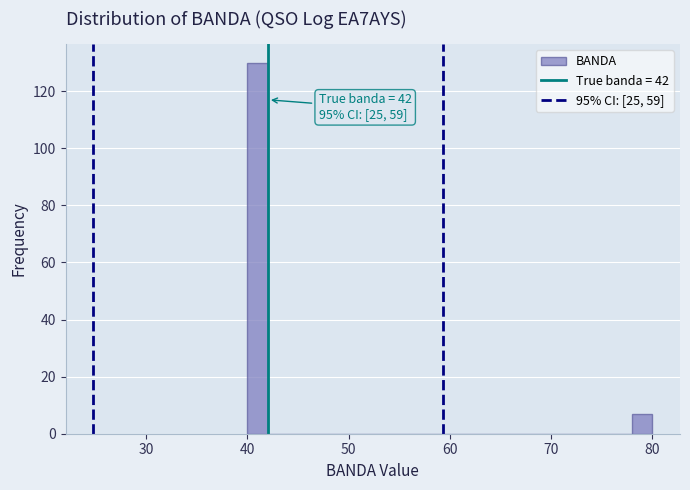

Read against the x-axis, roughly where is the centre of the tallest bar?

41